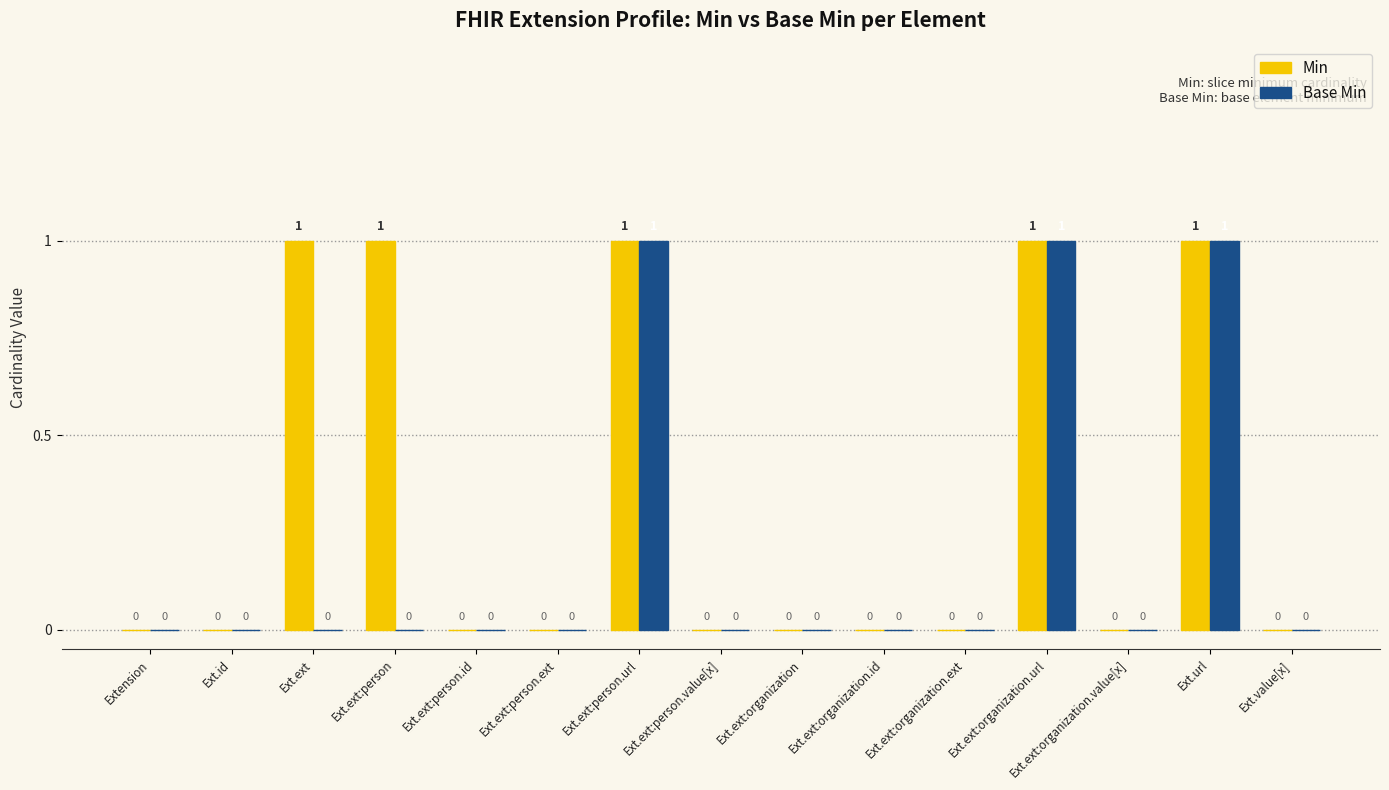

How many groups of bars are there?

15